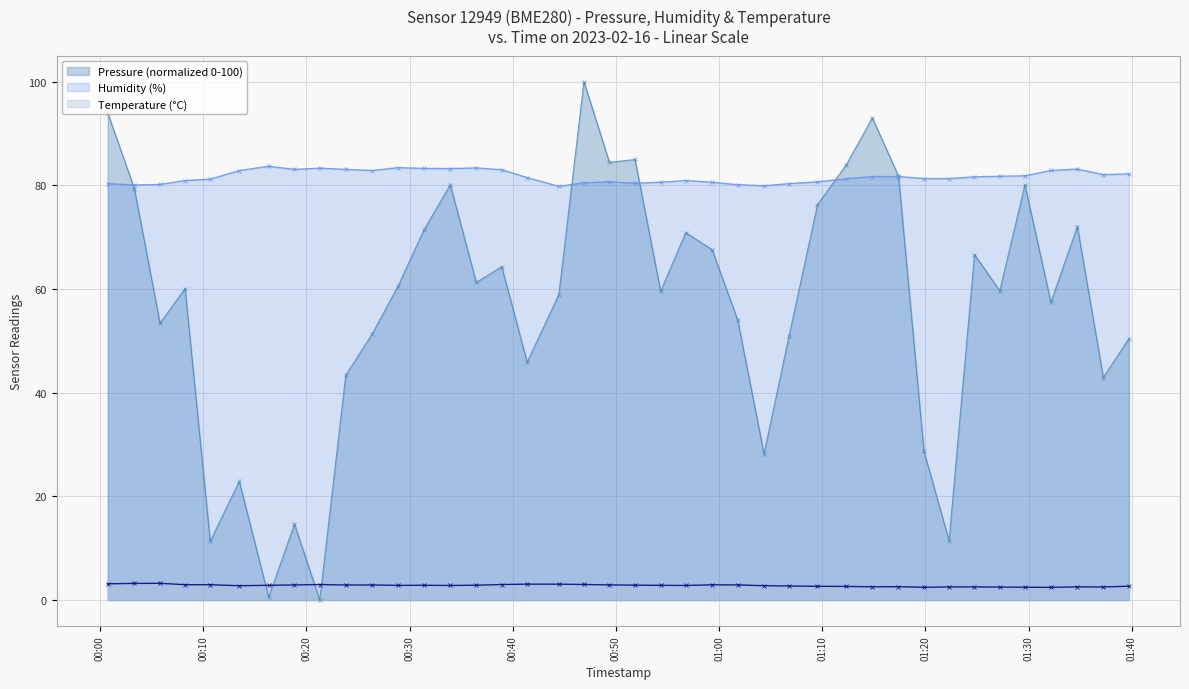

What is the maximum value for Pressure (normalized 0-100)?

100.0